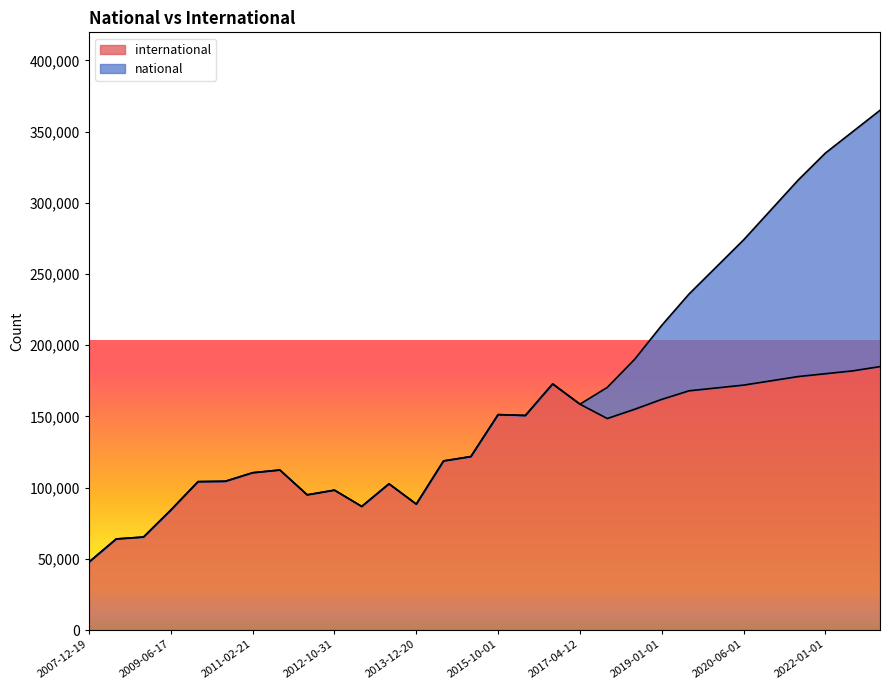

What is the value of the 2nd point from the left?

63960